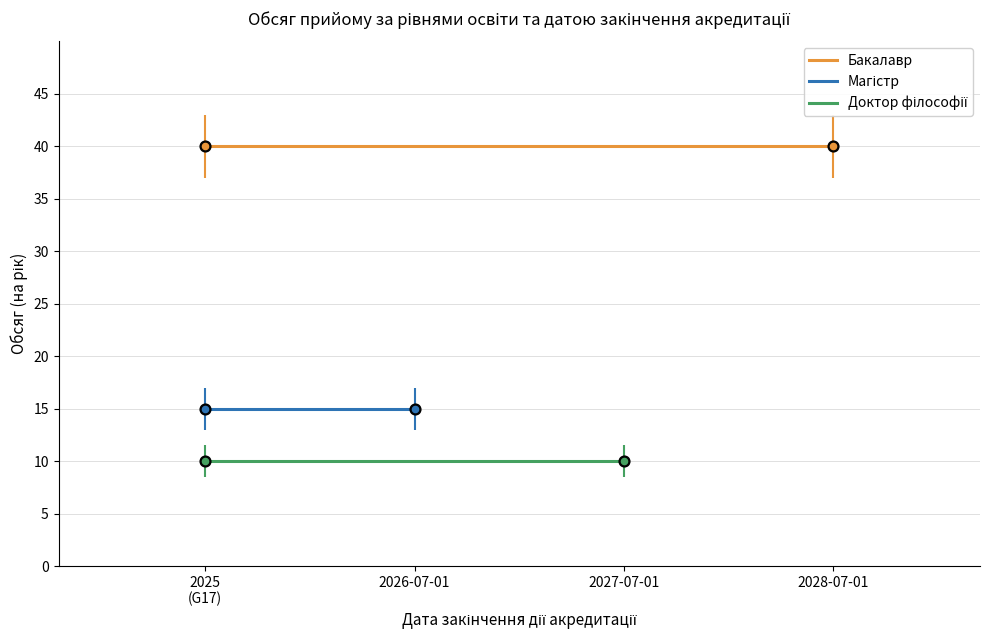

Which series reaches the minimum Y coordinate?

Доктор філософії